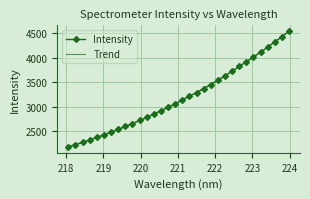

At which category does the chart reach its peak across all series?

223.9802